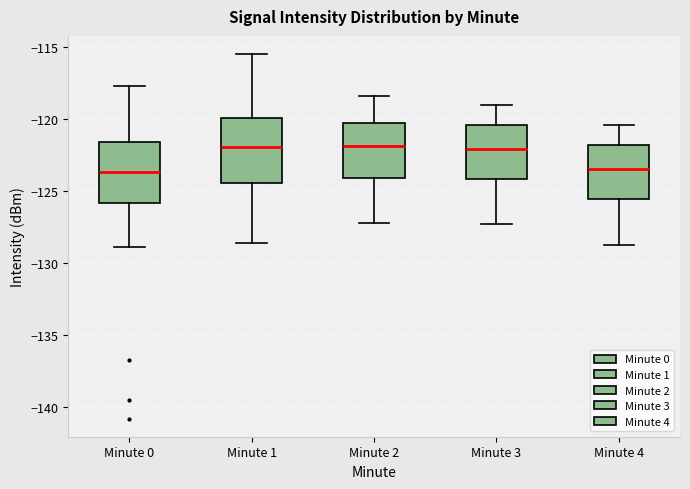

Reading left to right, read every box against the y-axis: the position of its median line, the range the box covers, and the ends of its whiskers. The values are not printed on the chart, so give them approximately, as read against the axis.

Minute 0: median -123.5, box -126.0 to -121.5, whiskers -129.0 to -117.5
Minute 1: median -122.0, box -124.5 to -120.0, whiskers -128.5 to -115.5
Minute 2: median -122.0, box -124.0 to -120.0, whiskers -127.0 to -118.5
Minute 3: median -122.0, box -124.0 to -120.5, whiskers -127.5 to -119.0
Minute 4: median -123.5, box -125.5 to -122.0, whiskers -128.5 to -120.5